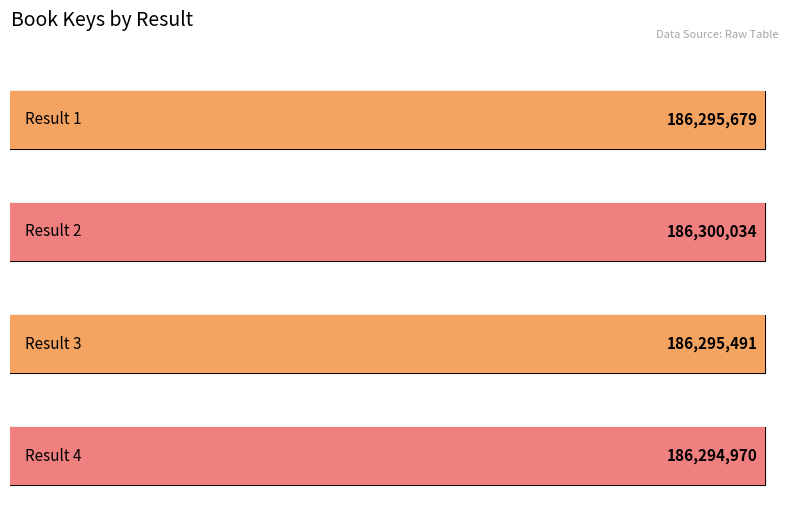

What is the approximate value at Result 4, to the nearest 50?

186294950